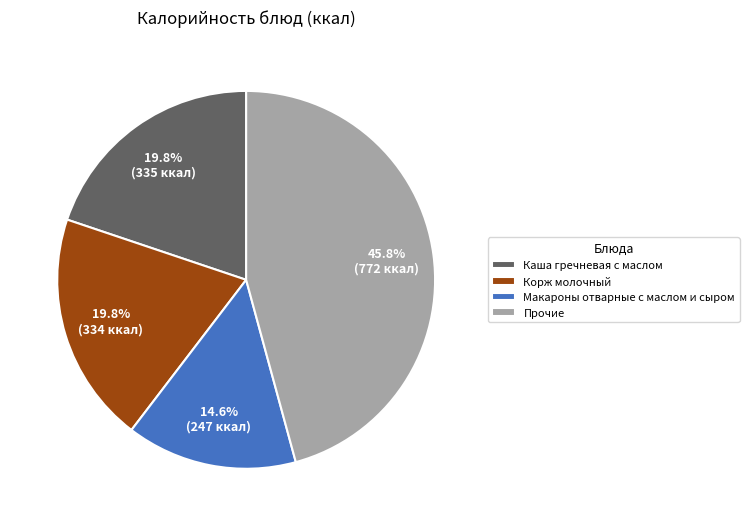

Does Макароны отварные с маслом и сыром represent more than half of the total?

No